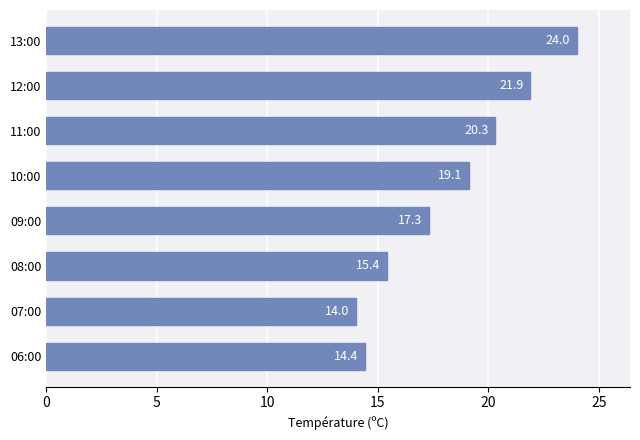

Are the bars grouped side by side (vs. stacked)?

No